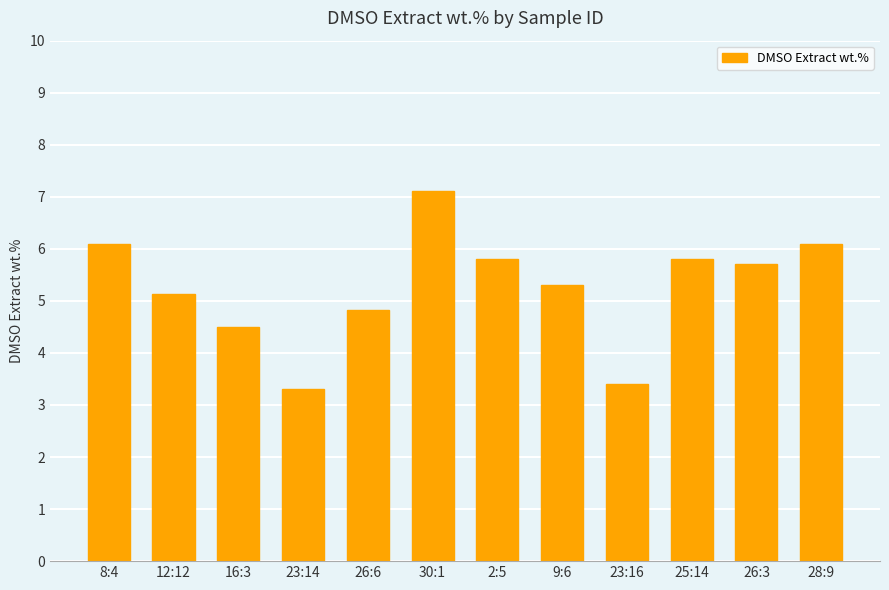

Which category has the lowest value across all series?

23:14